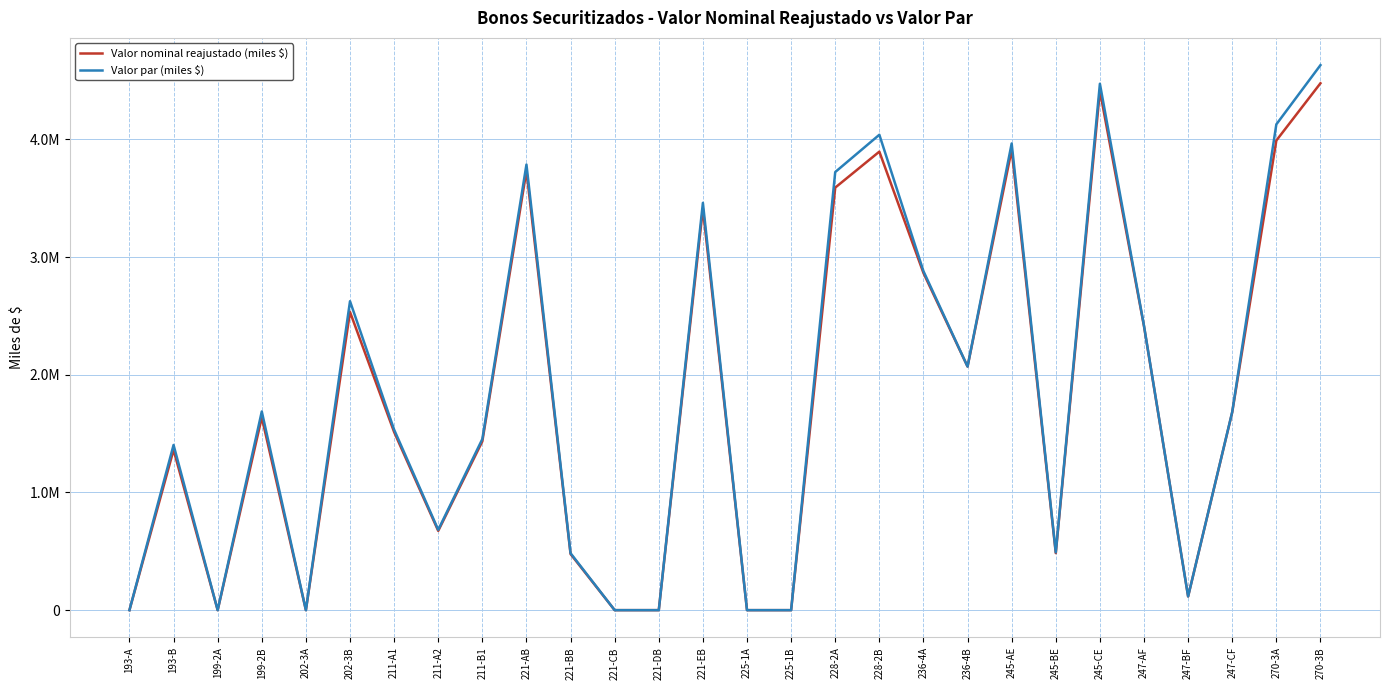

At which category is the sum across all series the highest?

270-3B